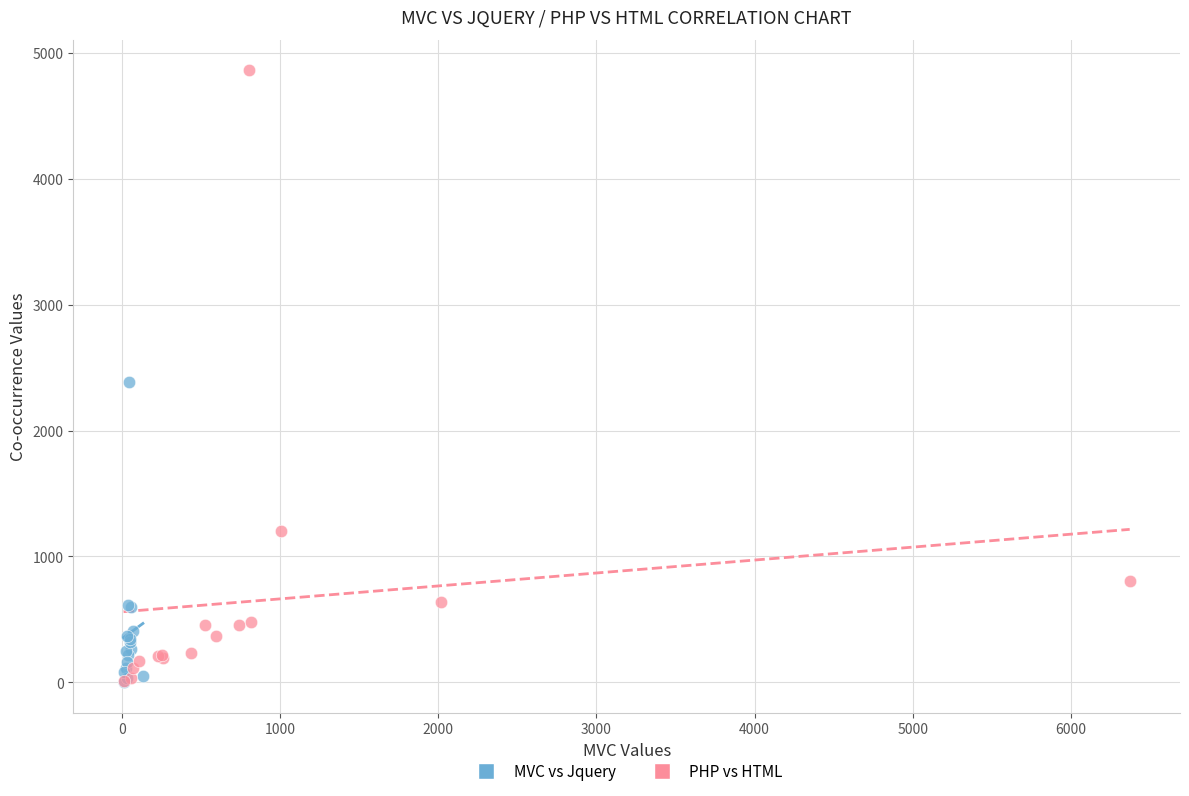

Which series has the largest Y range (max minus min)?

PHP vs HTML